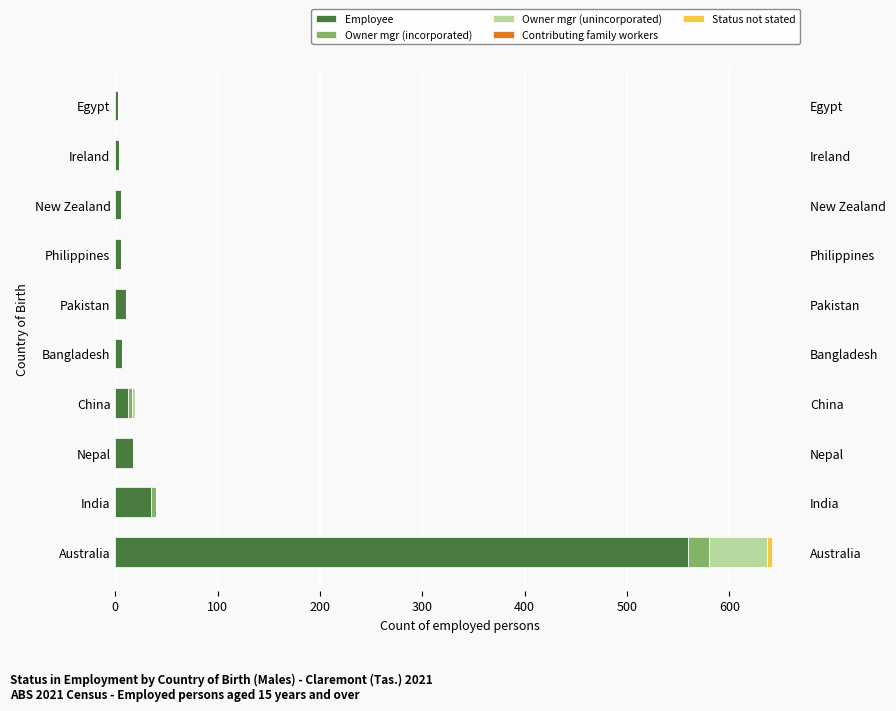

What is the sum of all Employee values?

660.0